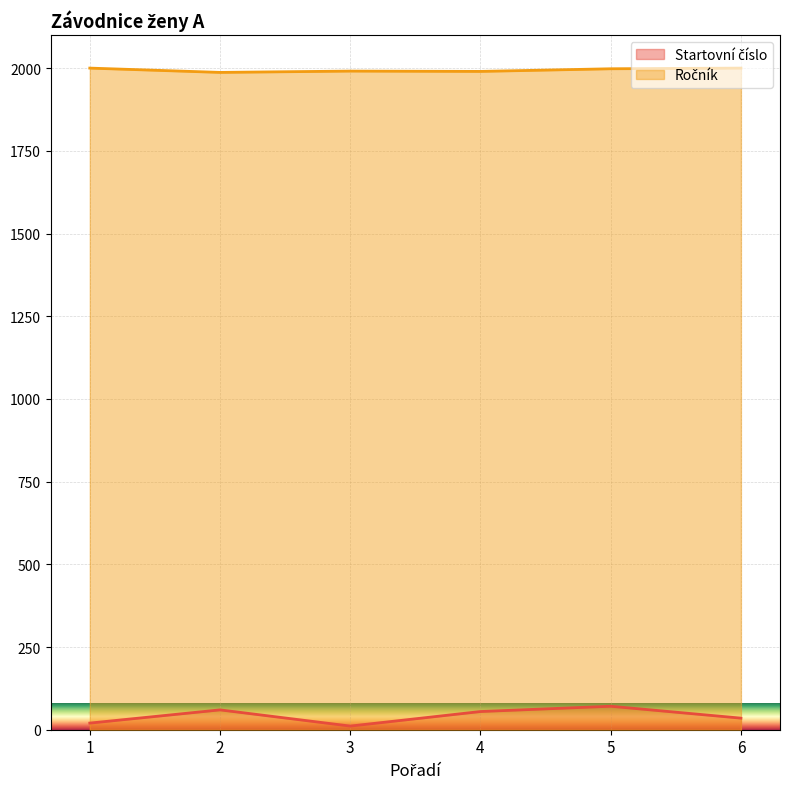

True or false: Ročník has more than 2 points higher than both neighbors.

False